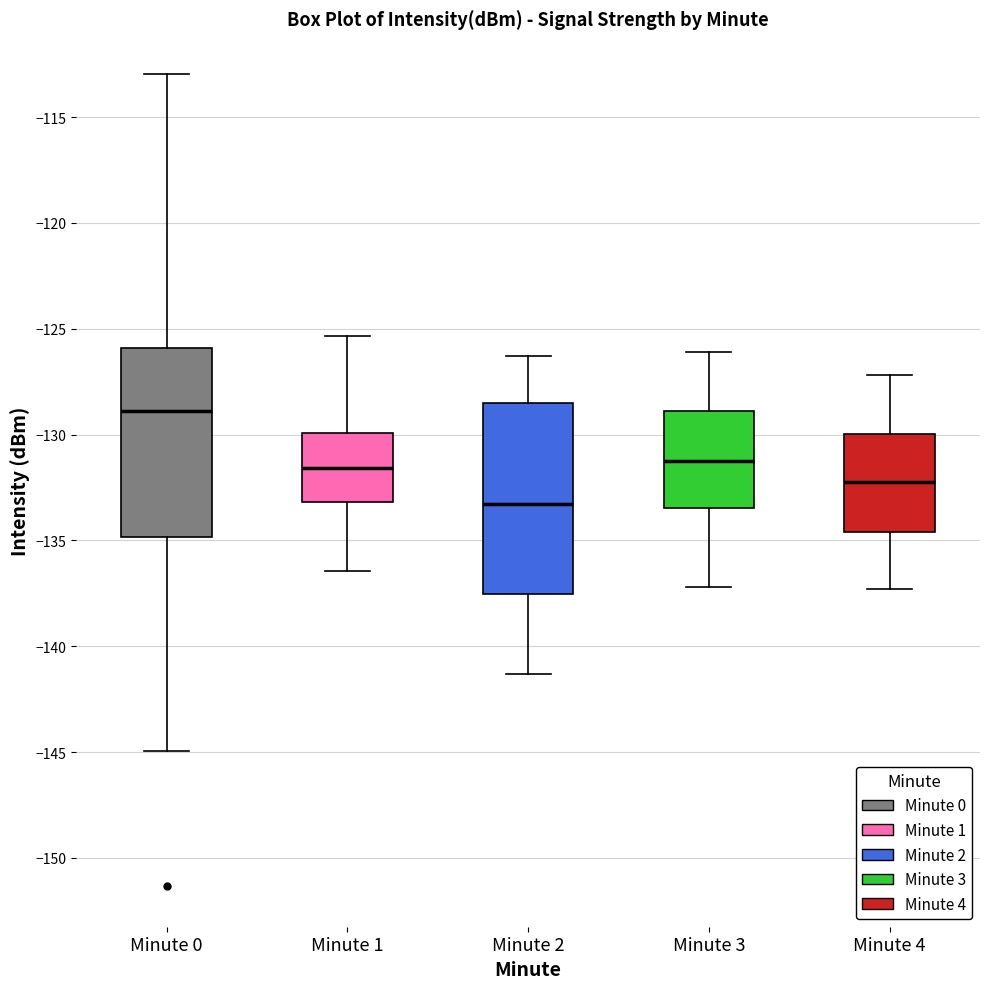

Reading left to right, read every box against the y-axis: the position of its median line, the range the box covers, and the ends of its whiskers. The values are not printed on the chart, so give them approximately, as read against the axis.

Minute 0: median -129.0, box -135.0 to -126.0, whiskers -145.0 to -113.0
Minute 1: median -131.5, box -133.0 to -130.0, whiskers -136.5 to -125.5
Minute 2: median -133.5, box -137.5 to -128.5, whiskers -141.5 to -126.5
Minute 3: median -131.0, box -133.5 to -129.0, whiskers -137.0 to -126.0
Minute 4: median -132.0, box -134.5 to -130.0, whiskers -137.5 to -127.0